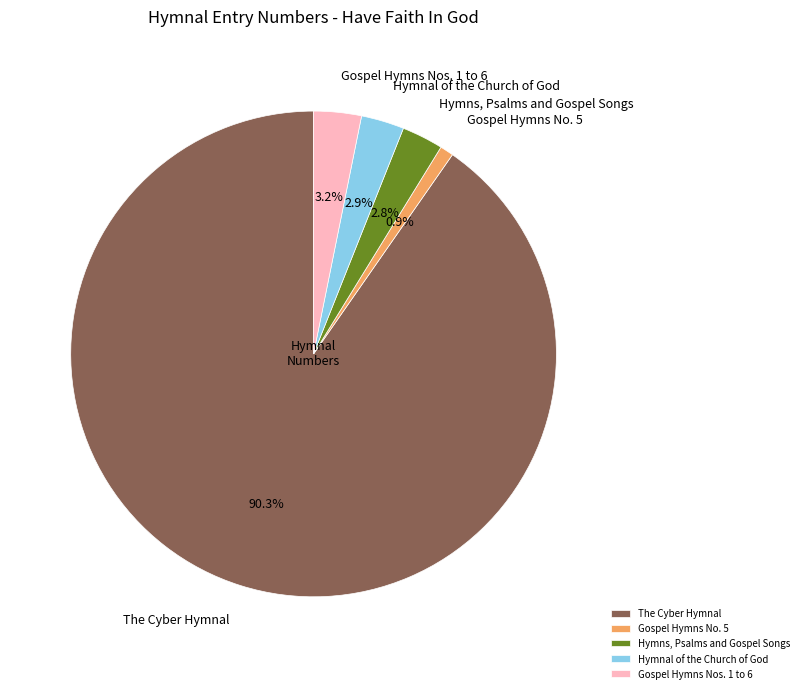

What is the largest slice in the pie chart?

The Cyber Hymnal